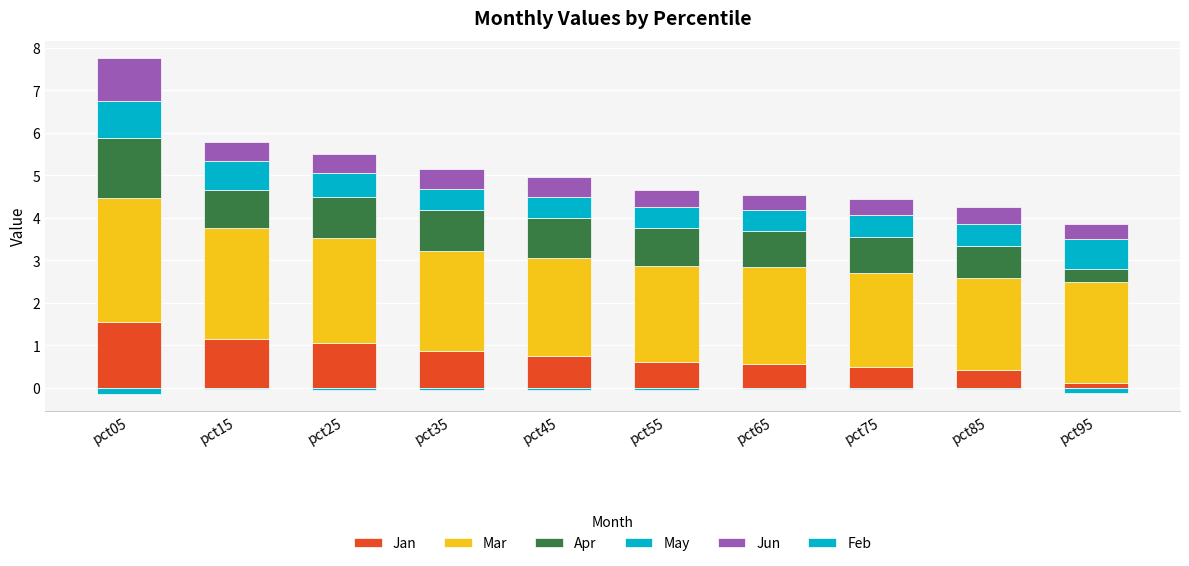

List the labels in order of May value, largest first.

pct05, pct95, pct15, pct25, pct85, pct75, pct35, pct55, pct65, pct45